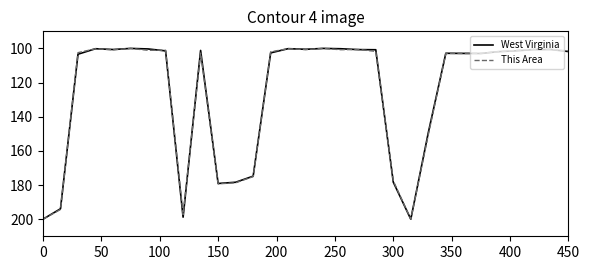

What is the greatest value displayed?

200.0